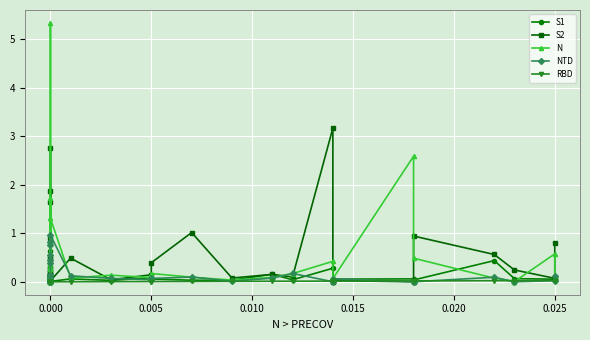

Is it true that RBD equals -0.0 at 0.000?

False